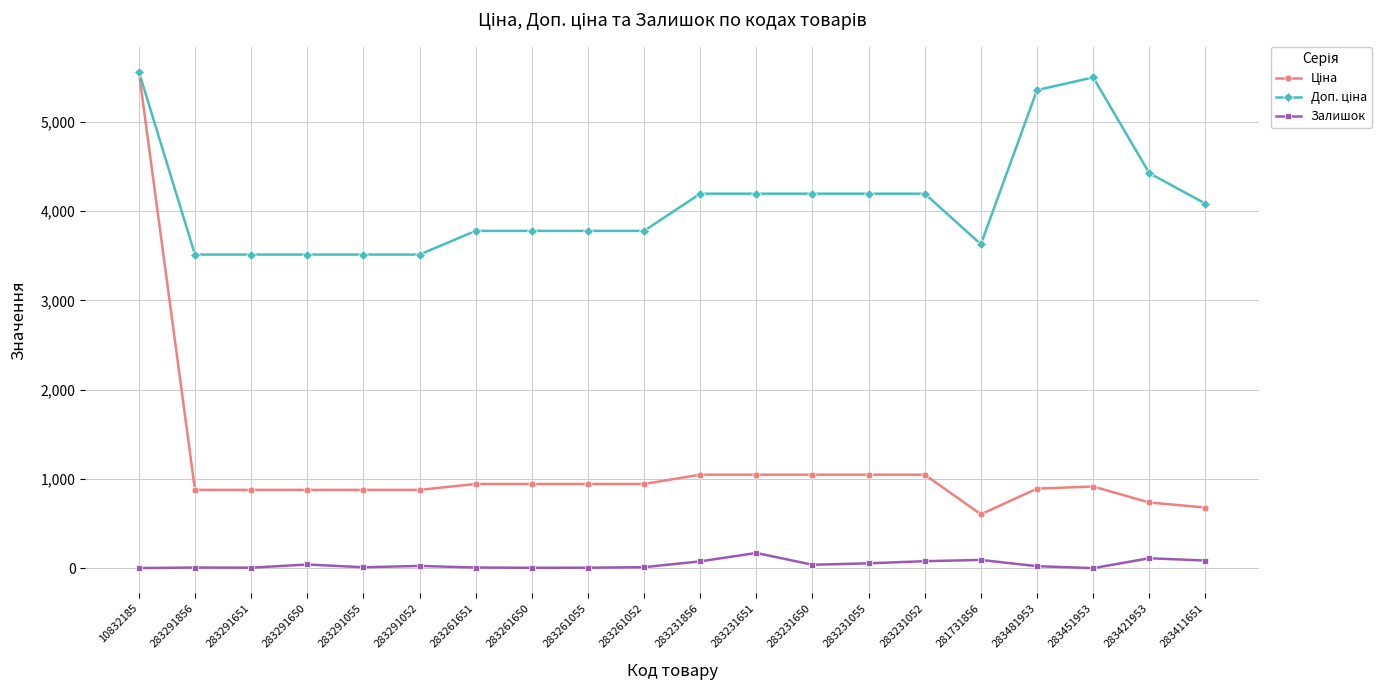

At how many categories does at least one series exceed 4310?

4